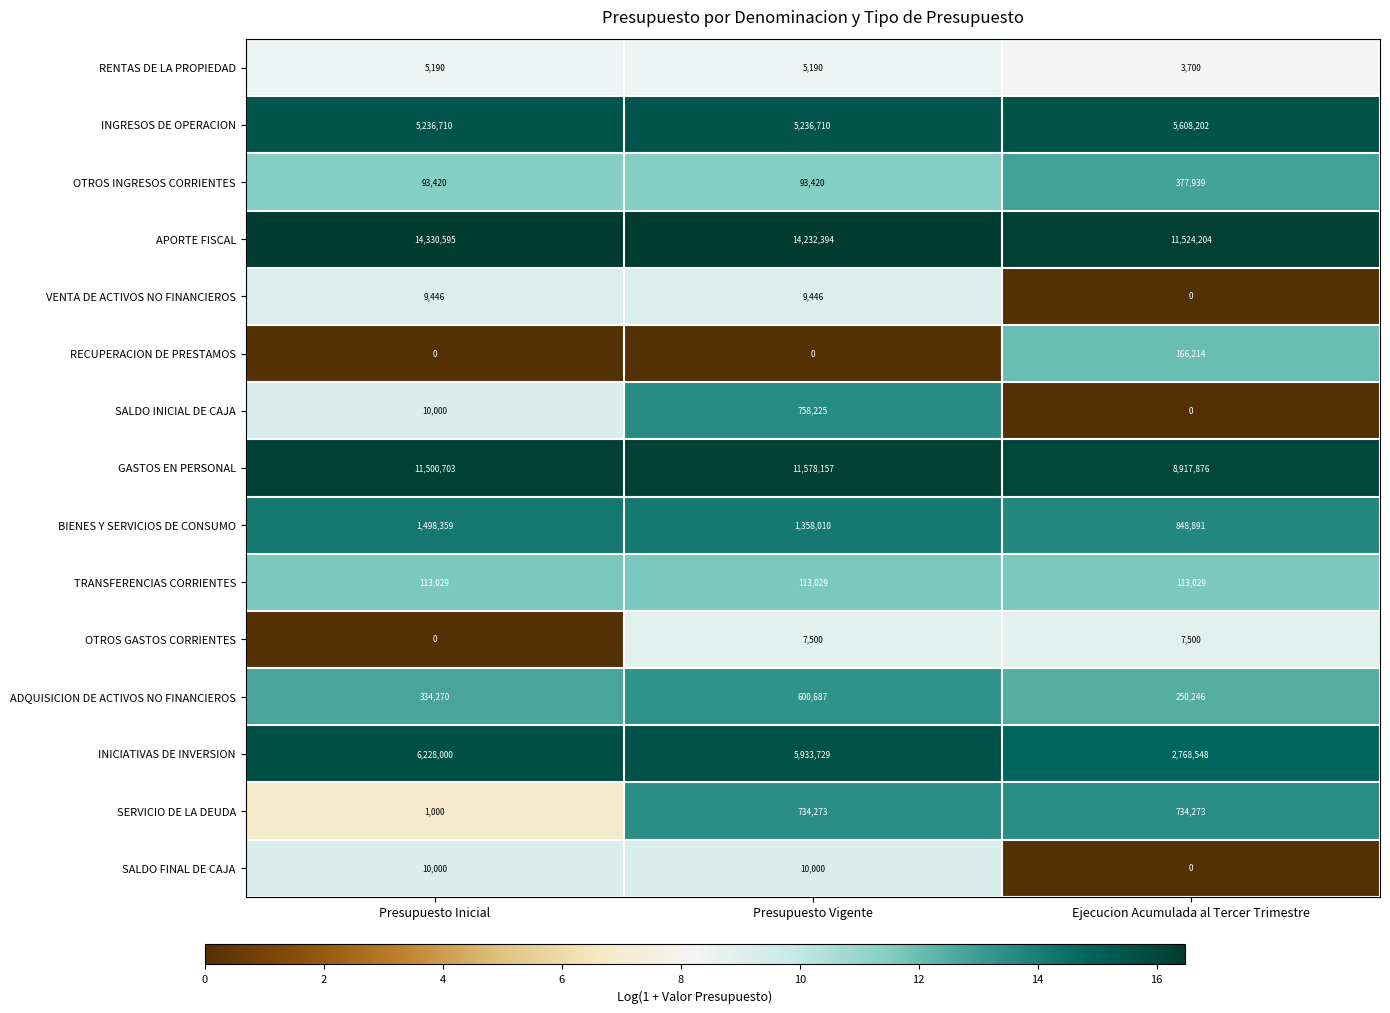

Is the value of TRANSFERENCIAS CORRIENTES at Presupuesto Vigente greater than the value of RENTAS DE LA PROPIEDAD at Presupuesto Inicial?

Yes